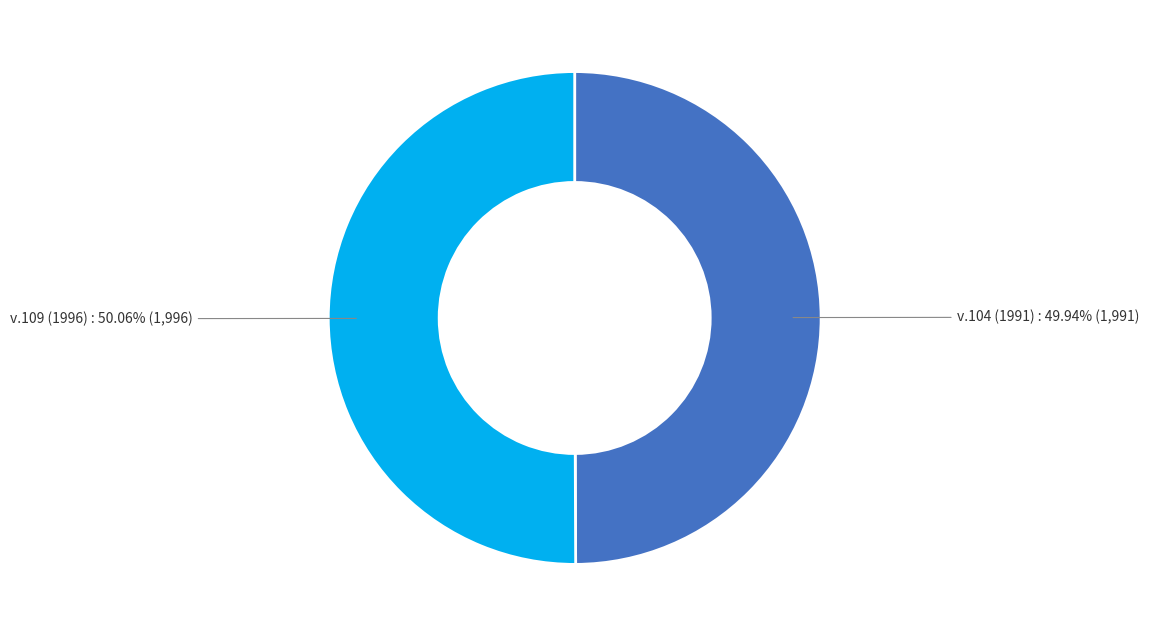

Count the number of slices in the pie.

2